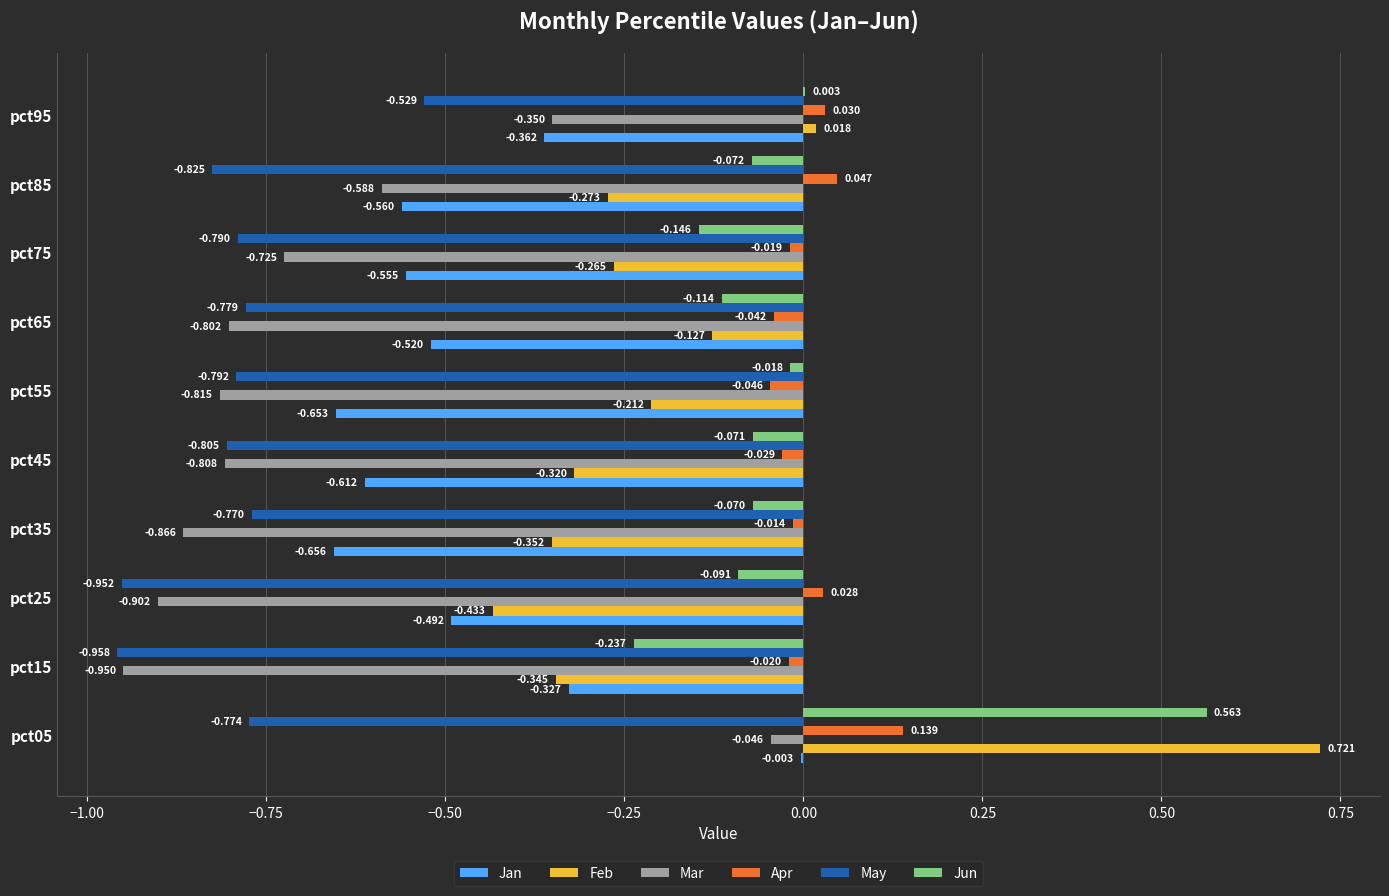

Which series changed the most between pct65 and pct85?

Mar